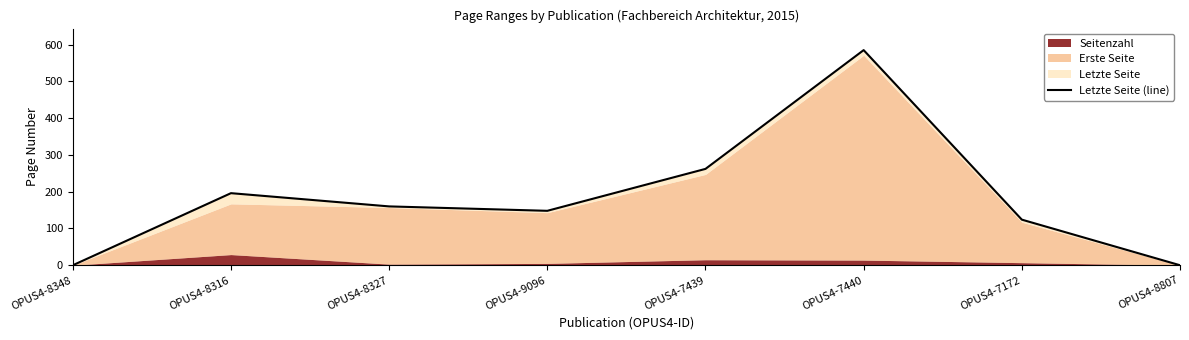

What is the difference between the values at OPUS4-8807 and OPUS4-7439?

262